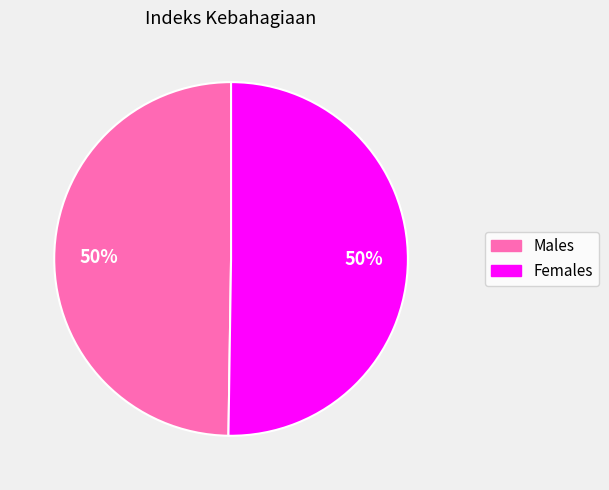

How many segments does this pie chart have?

2